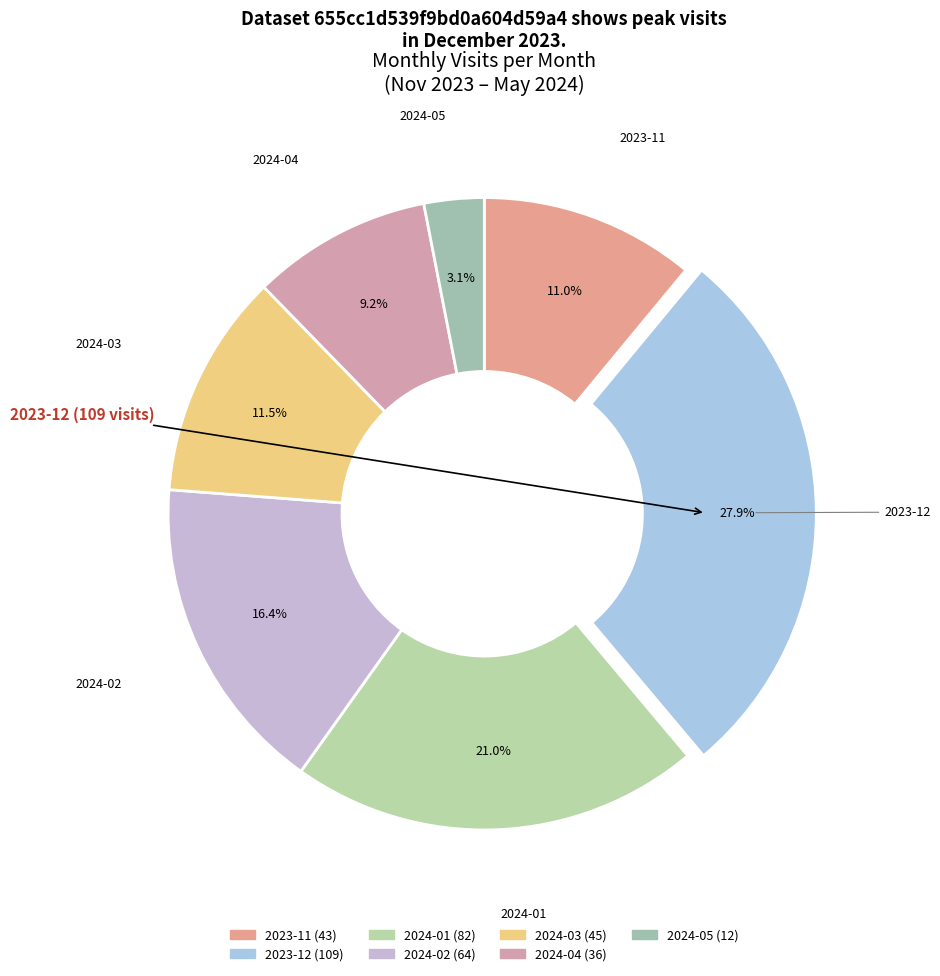

Rank the categories by value from lowest to highest.

2024-05, 2024-04, 2023-11, 2024-03, 2024-02, 2024-01, 2023-12